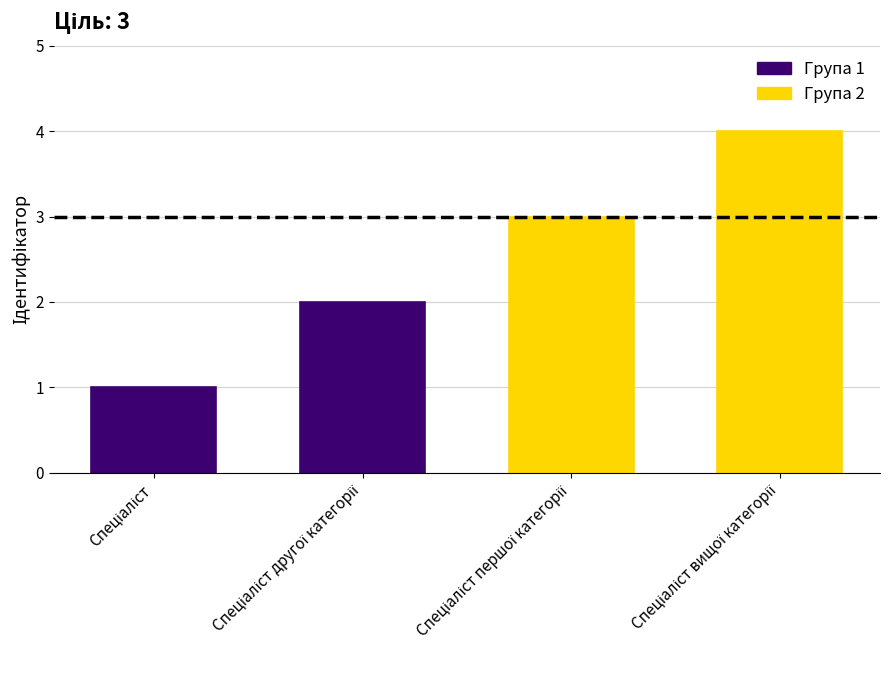

Rank the categories by value from highest to lowest.

Спеціаліст вищої категорії, Спеціаліст першої категорії, Спеціаліст другої категорії, Спеціаліст